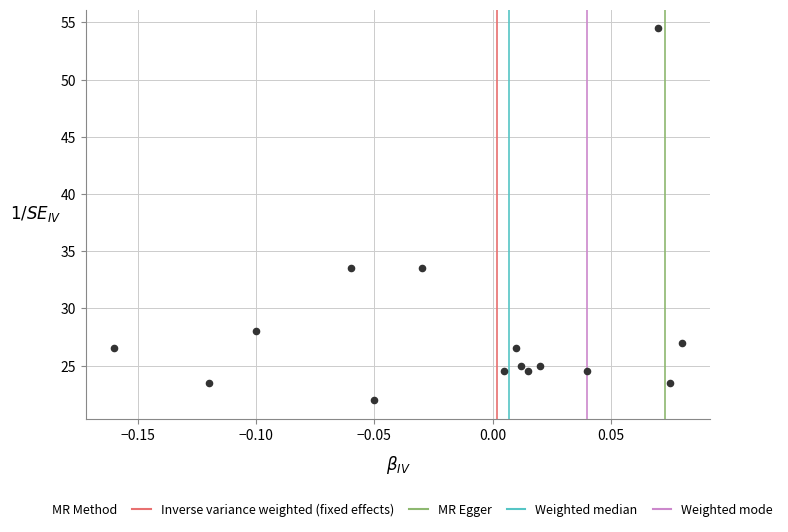

List the coordinates of all points as (X, Y) pairs, reading left to right.

(-0.2, 26.5)  (-0.1, 23.5)  (-0.1, 28.0)  (-0.1, 33.5)  (-0.1, 22.0)  (-0.0, 33.5)  (0.0, 24.5)  (0.0, 26.5)  (0.0, 25.0)  (0.0, 24.5)  (0.0, 25.0)  (0.0, 24.5)  (0.1, 54.5)  (0.1, 23.5)  (0.1, 27.0)